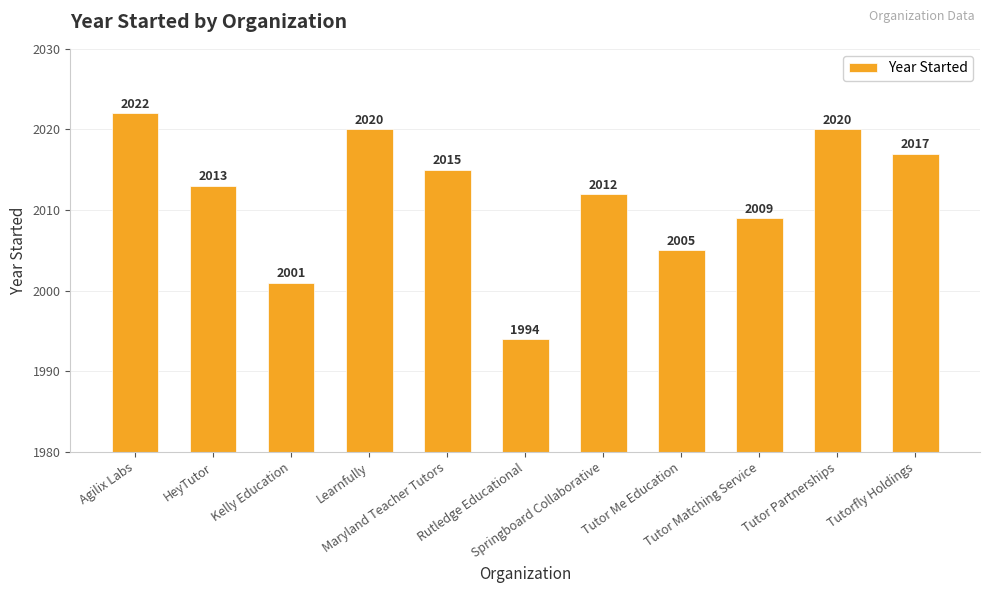

Between Tutorfly Holdings and HeyTutor, which is larger?

Tutorfly Holdings